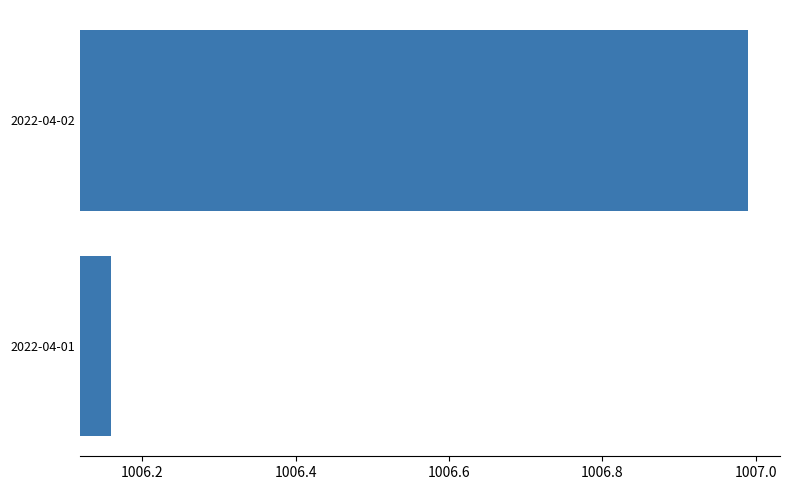

What is the change in value from 2022-04-01 to 2022-04-02?

+0.8